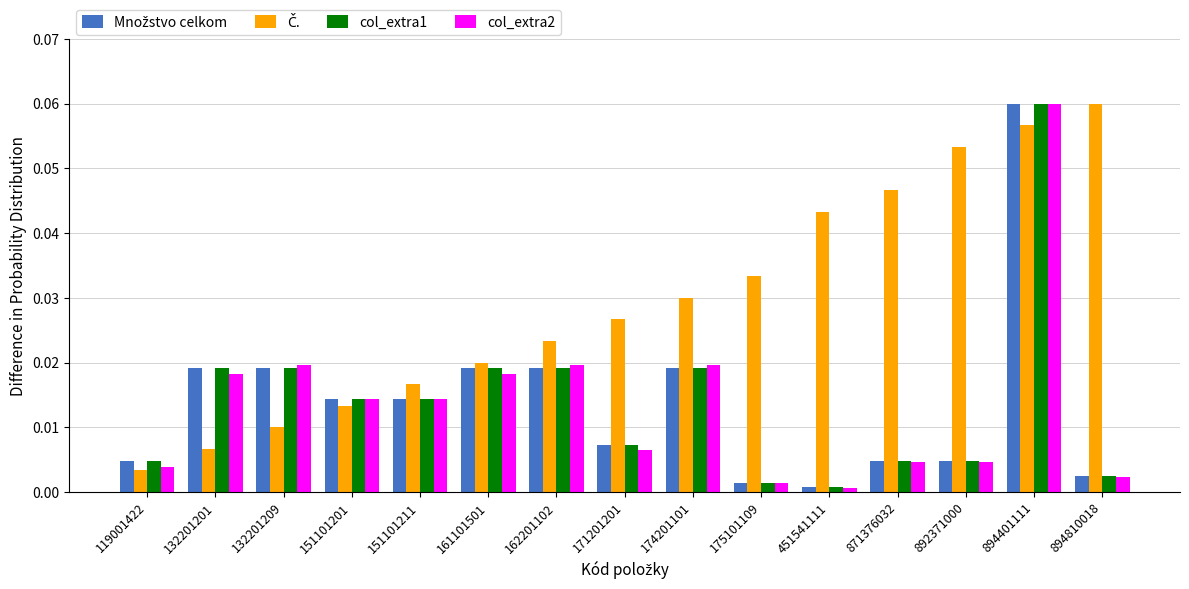

At which category is the sum across all series the highest?

894401111